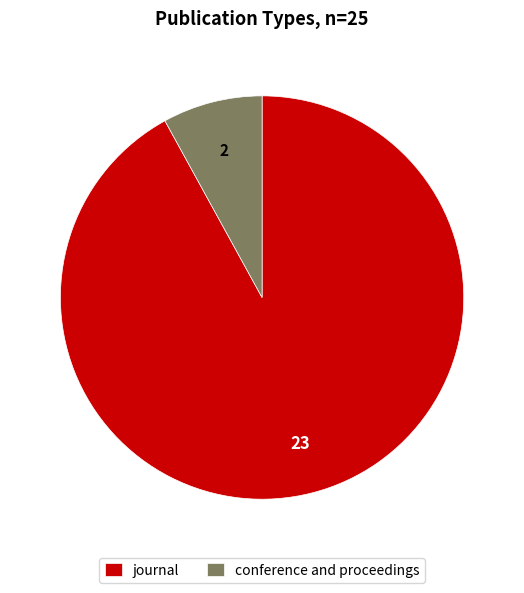

Is the sum of conference and proceedings and journal greater than half?

Yes